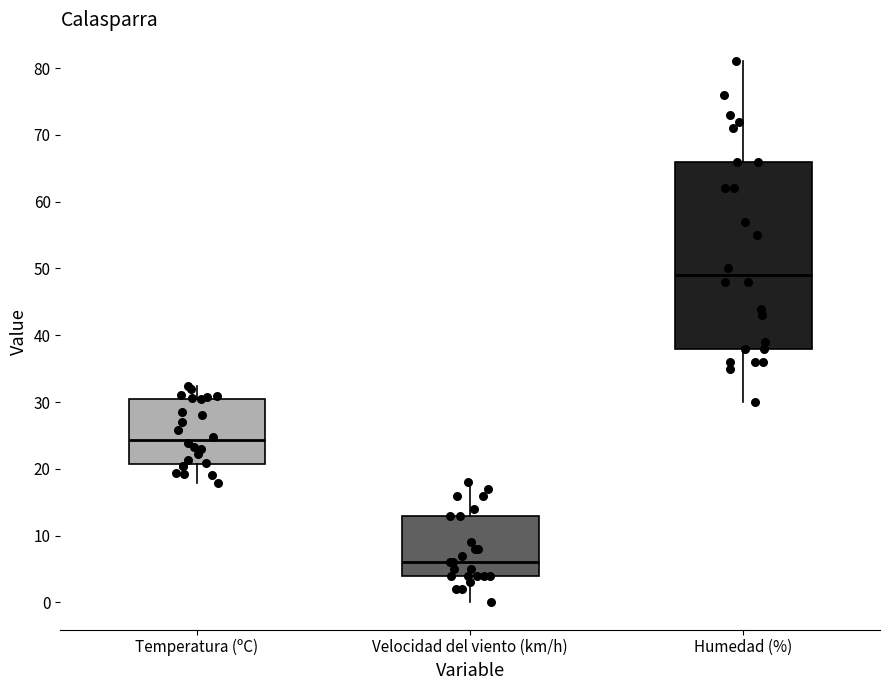

Which box's median line is the lowest?

Velocidad del viento (km/h)